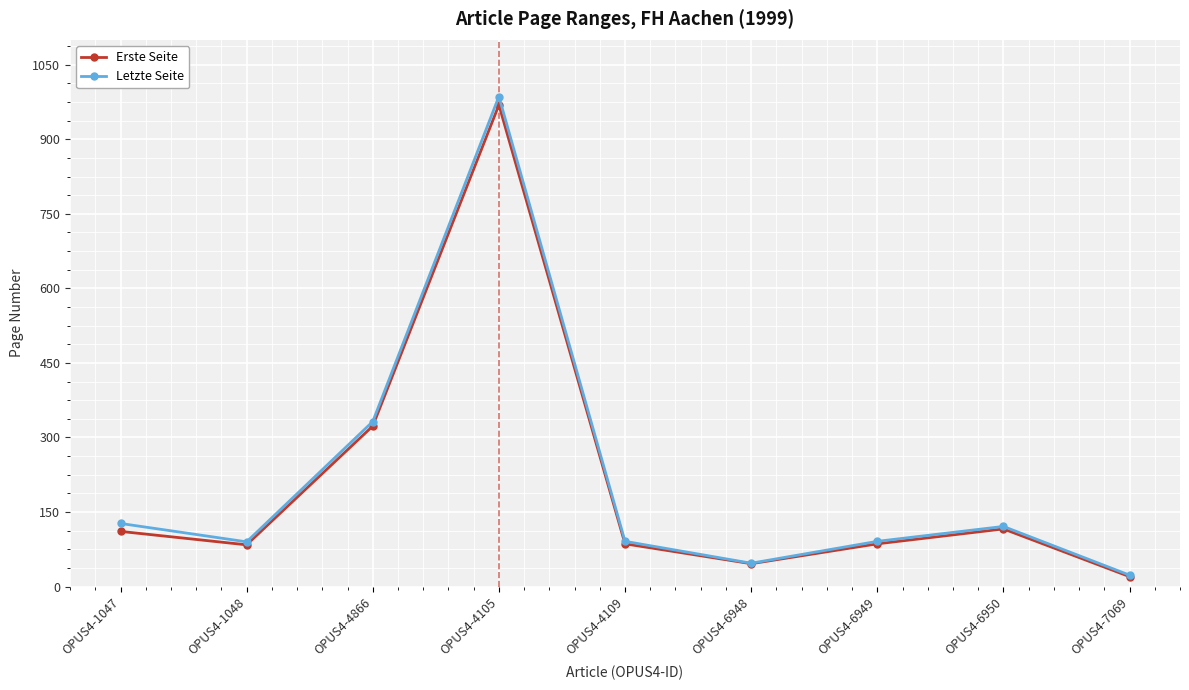

What is the maximum value shown in the chart?

986